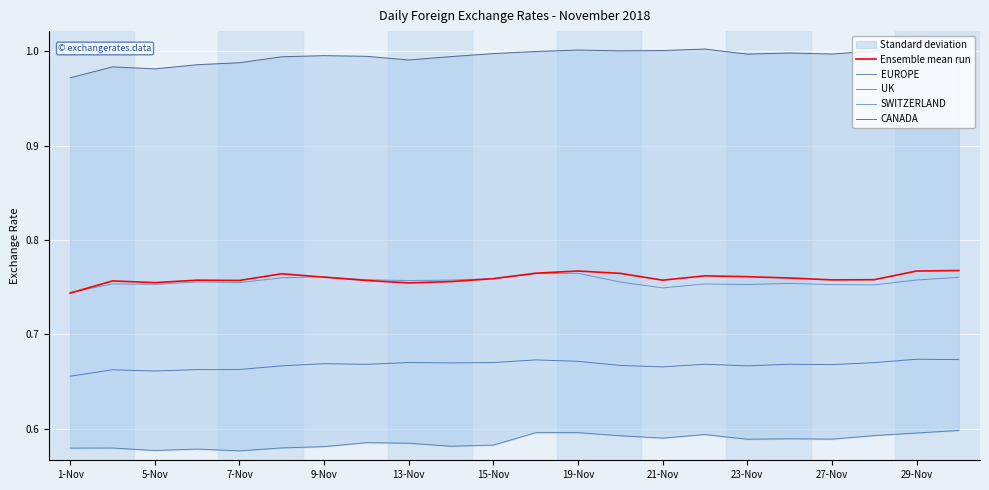

What is the label of the 12th point from the left?

11